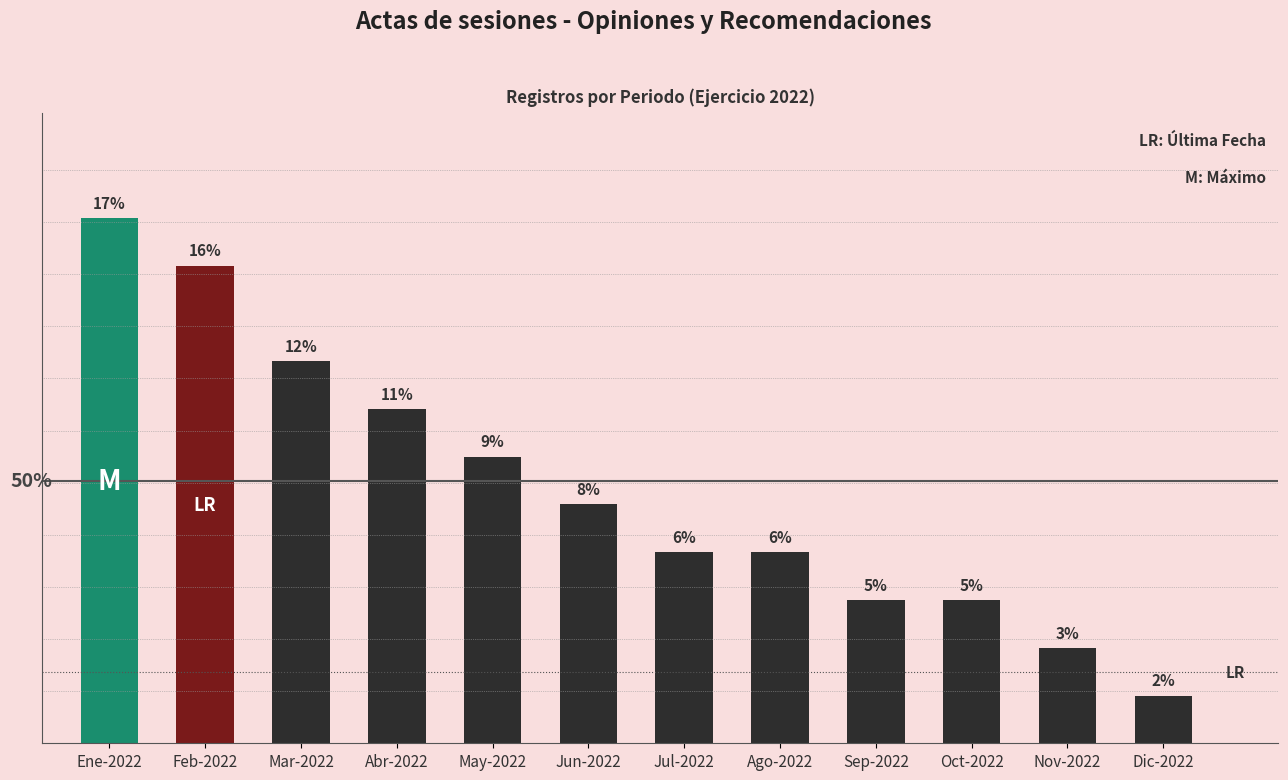

At which category does the chart reach its peak across all series?

Ene-2022